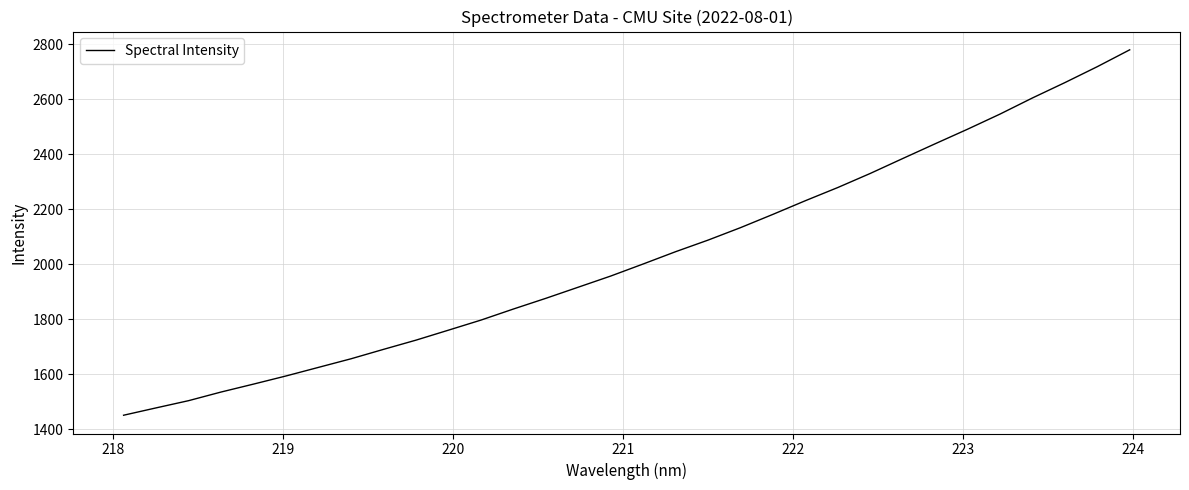

What is the difference between the maximum and minimum values?

1328.6